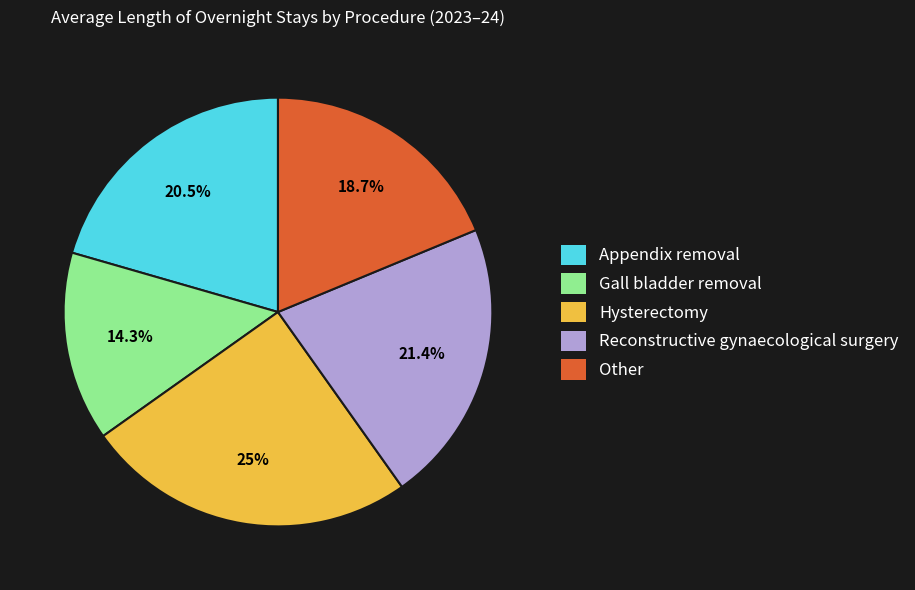

What percentage is the Other slice, to the nearest percent?

19%